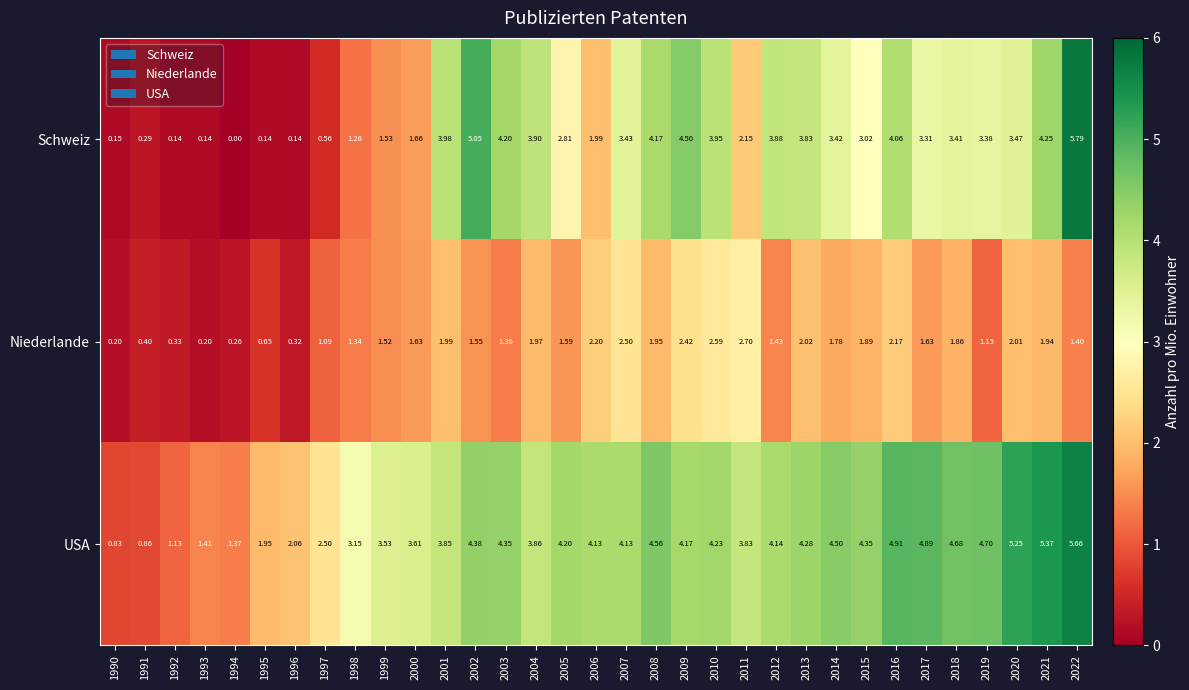

Rank the series by their maximum value, from lowest to highest.

Niederlande, USA, Schweiz